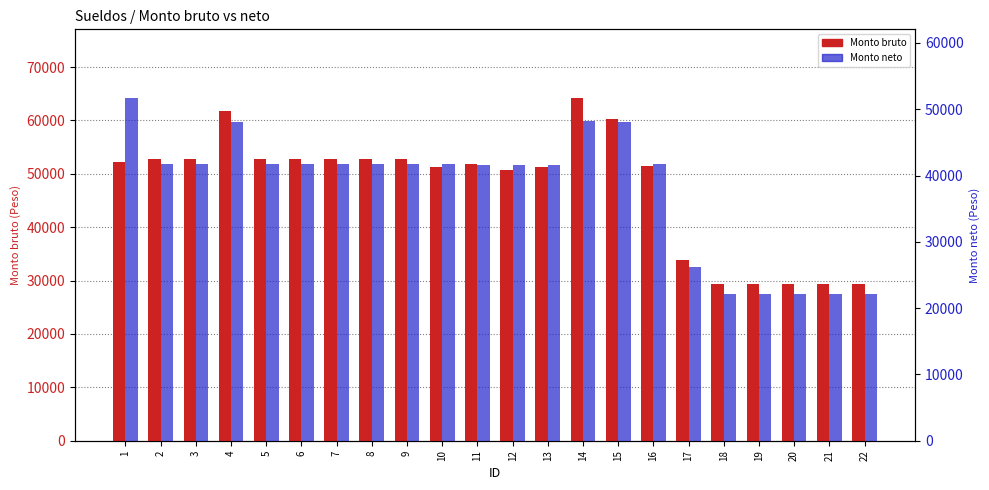

How many data points in Monto neto are above 41719?

4